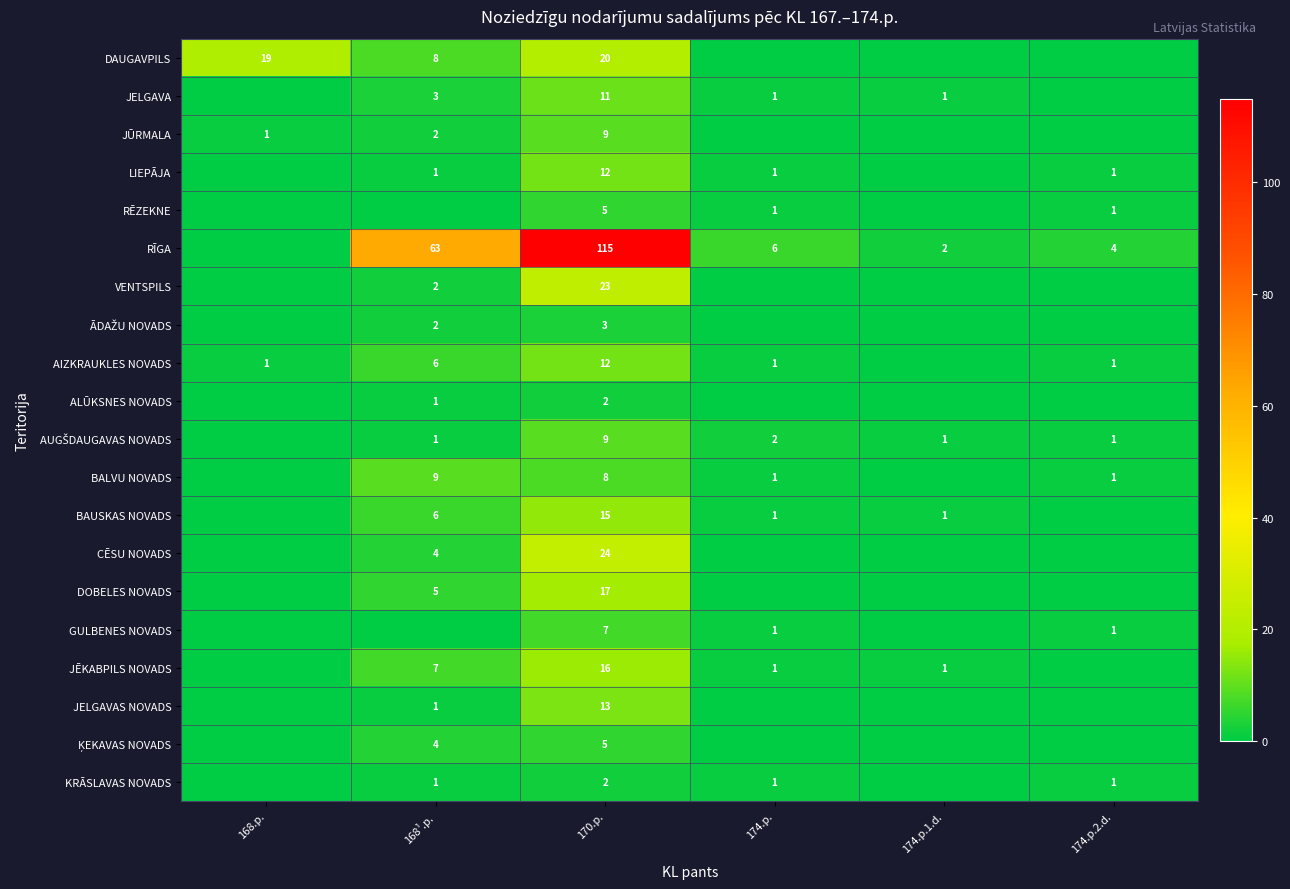

What is the spread (max minus min) of values at 170.p.?

113